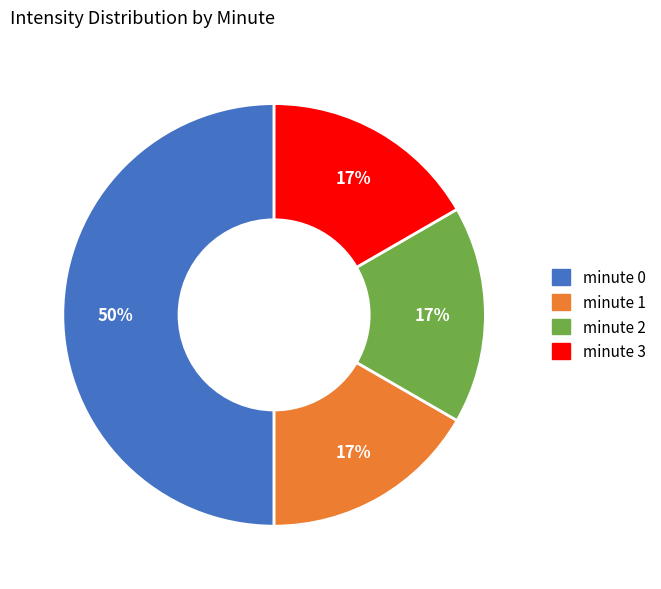

Is minute 3 the majority of the pie?

No